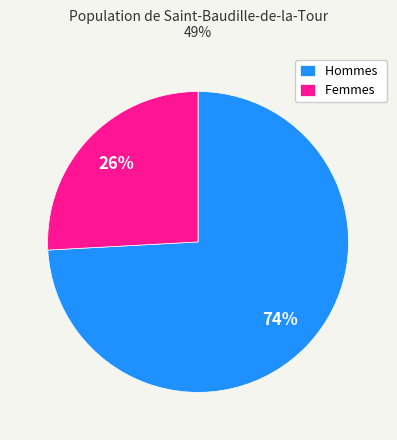

Is there a majority slice in this chart?

Yes